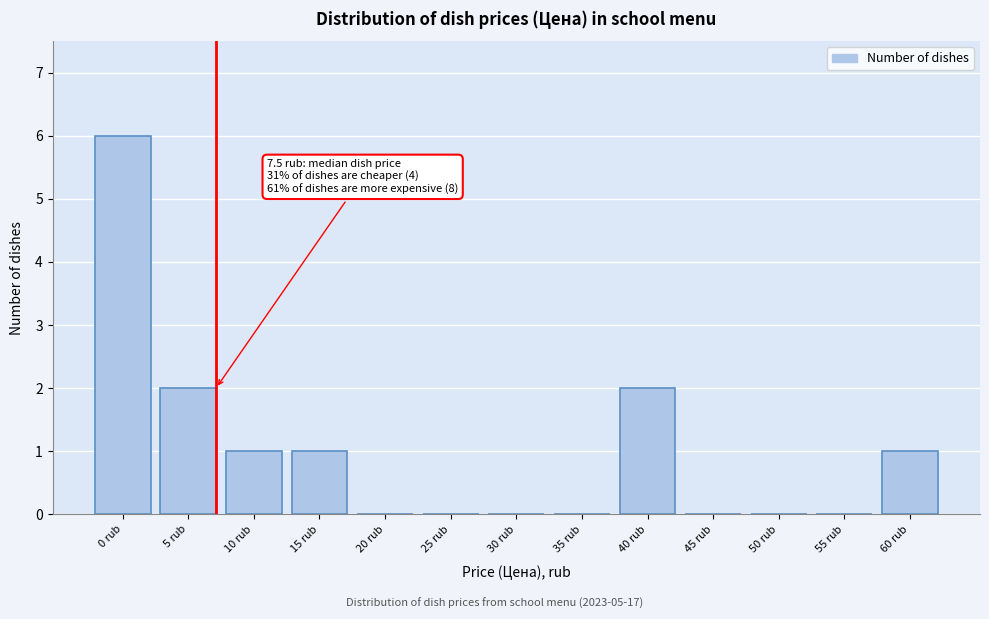

Reading left to right, what are all the values shown in this chart?

0 rub=6	5 rub=2	10 rub=1	15 rub=1	20 rub=0	25 rub=0	30 rub=0	35 rub=0	40 rub=2	45 rub=0	50 rub=0	55 rub=0	60 rub=1